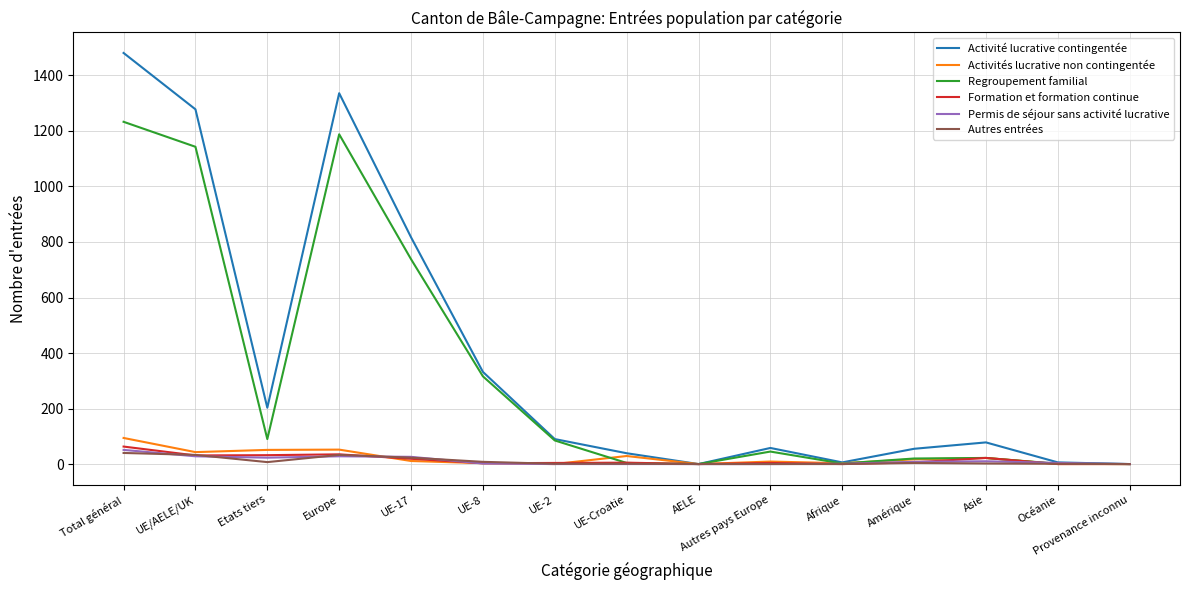

What is the difference between the second highest and second lowest values in the Regroupement familial series?

1188